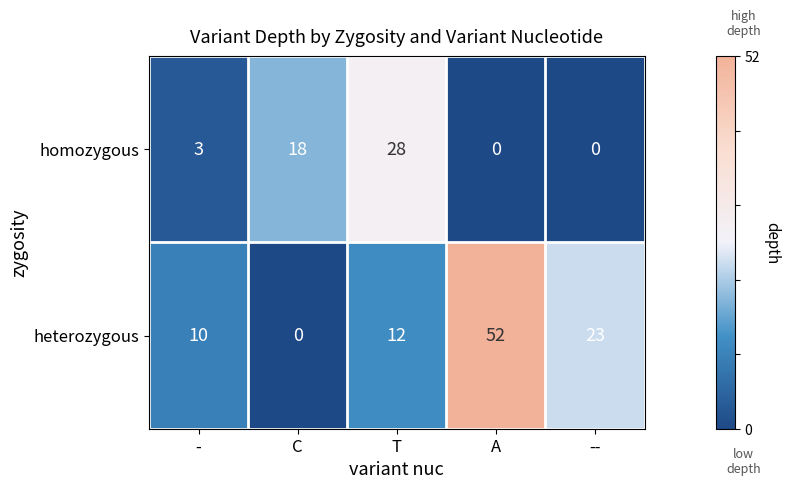

List the series in order of their peak value, highest first.

heterozygous, homozygous